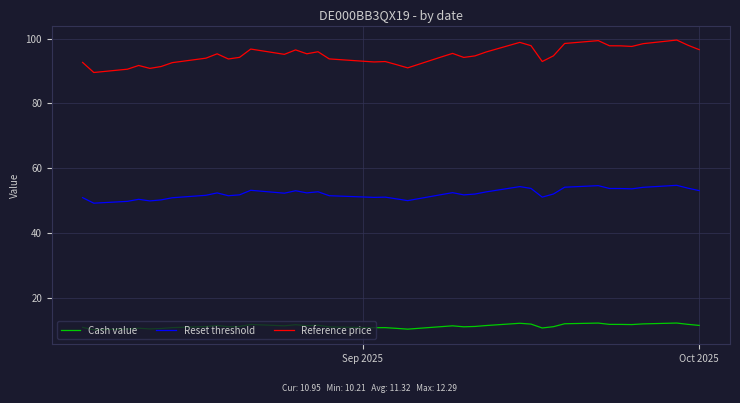

True or false: Reset threshold and Reference price cross at least once.

False